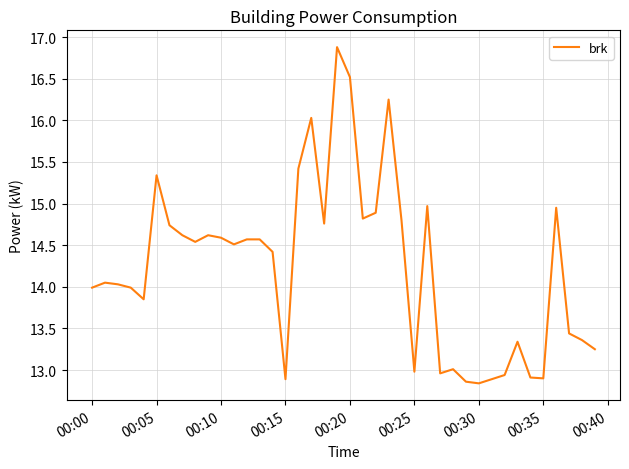

What is the smallest value displayed?

12.8